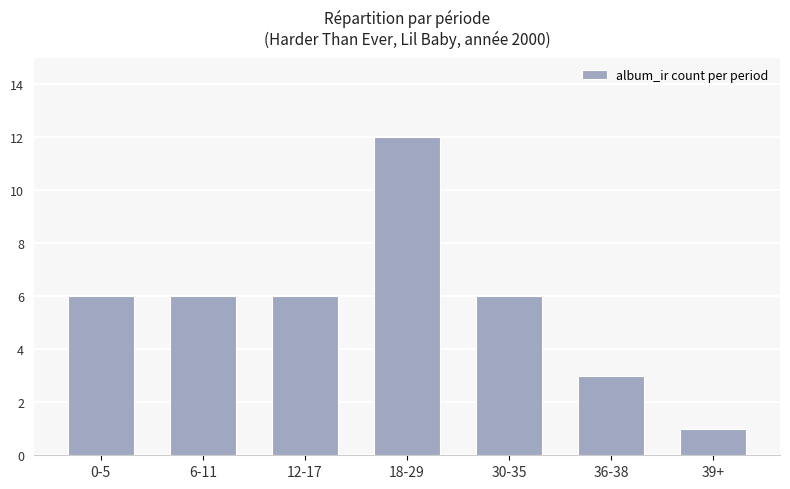

What is the sum of the values at 0-5 and 30-35?

12